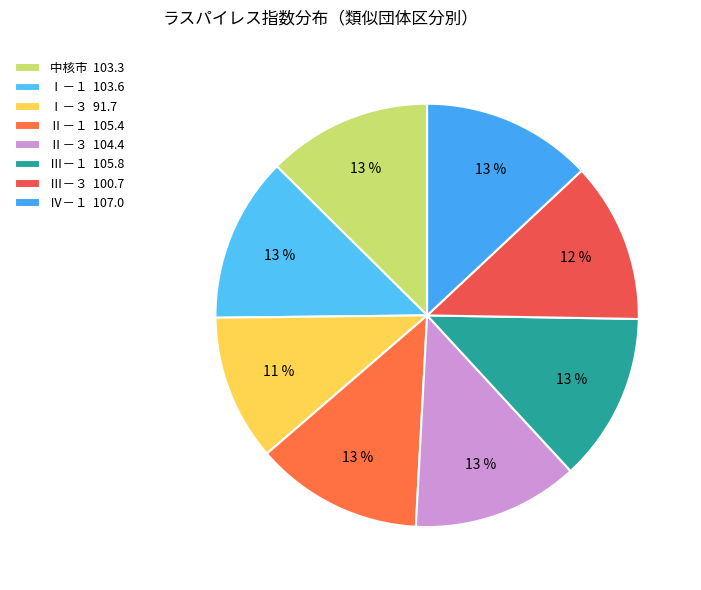

Count the number of slices in the pie.

8